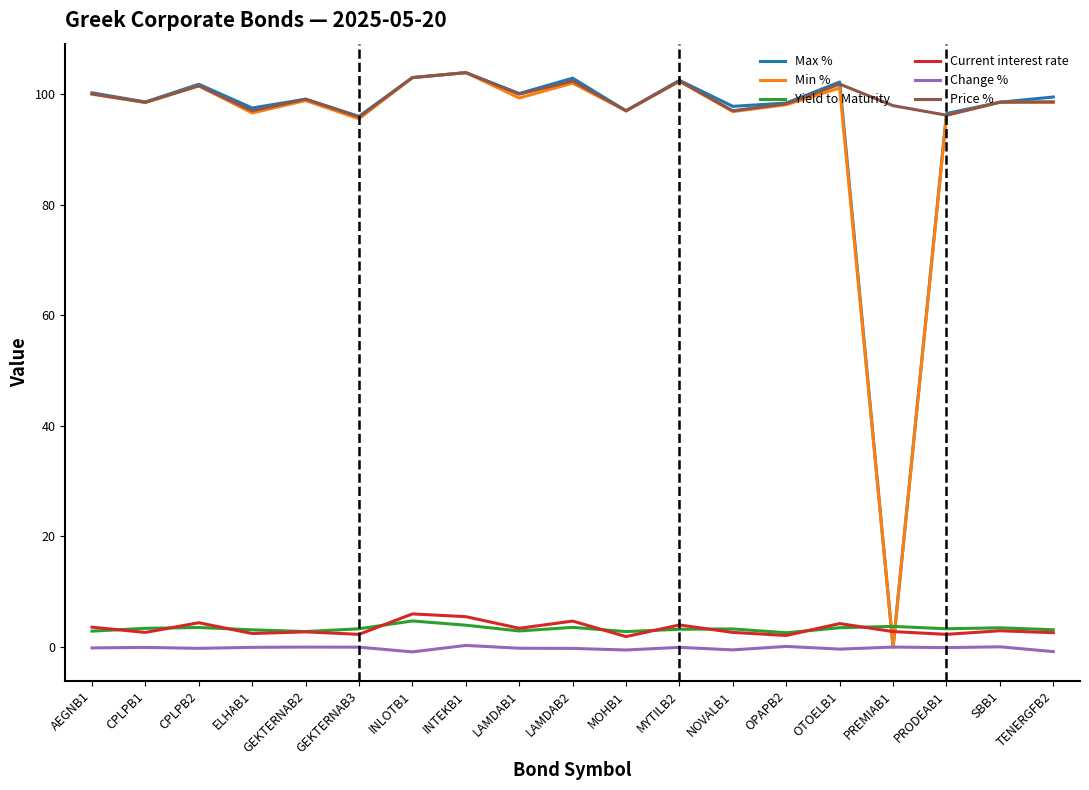

What is the average value of the Price % series?

99.4